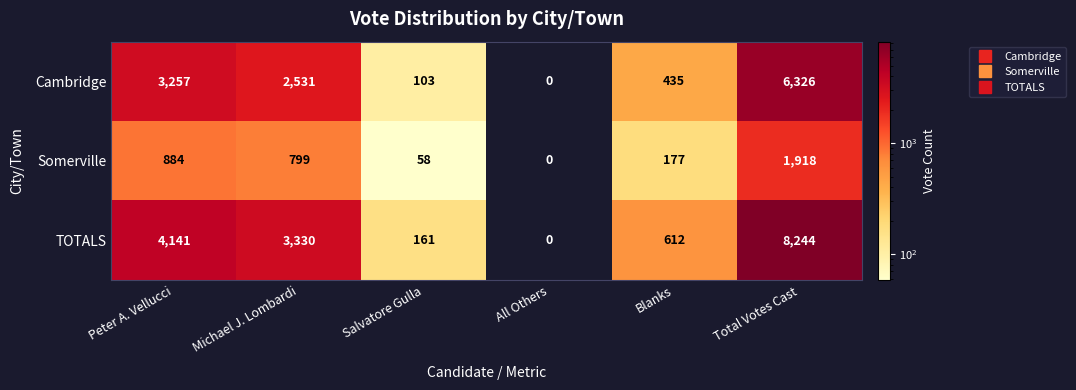

Reading left to right, transcribe all the data shown in this chart.

Cambridge: Peter A. Vellucci=3257	Michael J. Lombardi=2531	Salvatore Gulla=103	All Others=0	Blanks=435	Total Votes Cast=6326
Somerville: Peter A. Vellucci=884	Michael J. Lombardi=799	Salvatore Gulla=58	All Others=0	Blanks=177	Total Votes Cast=1918
TOTALS: Peter A. Vellucci=4141	Michael J. Lombardi=3330	Salvatore Gulla=161	All Others=0	Blanks=612	Total Votes Cast=8244